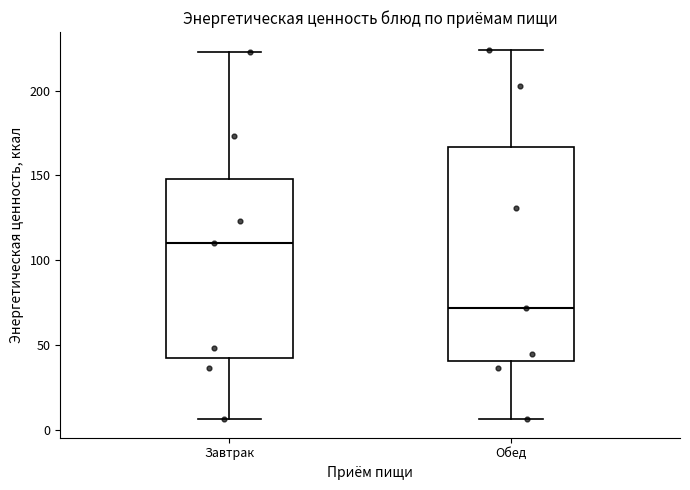

Where is the upper edge of the box for Завтрак on the y-axis? The values are not printed on the chart, so give them approximately, as read against the axis.

150